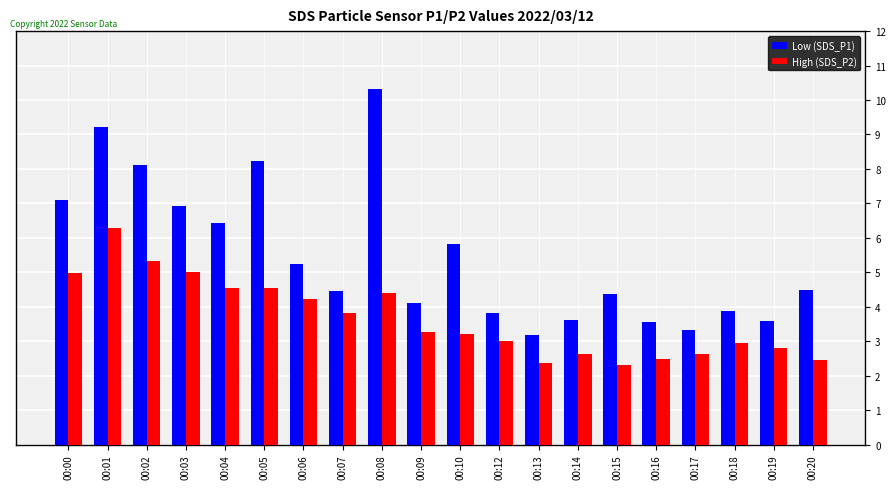

What is the average value of the Low (SDS_P1) series?

5.5